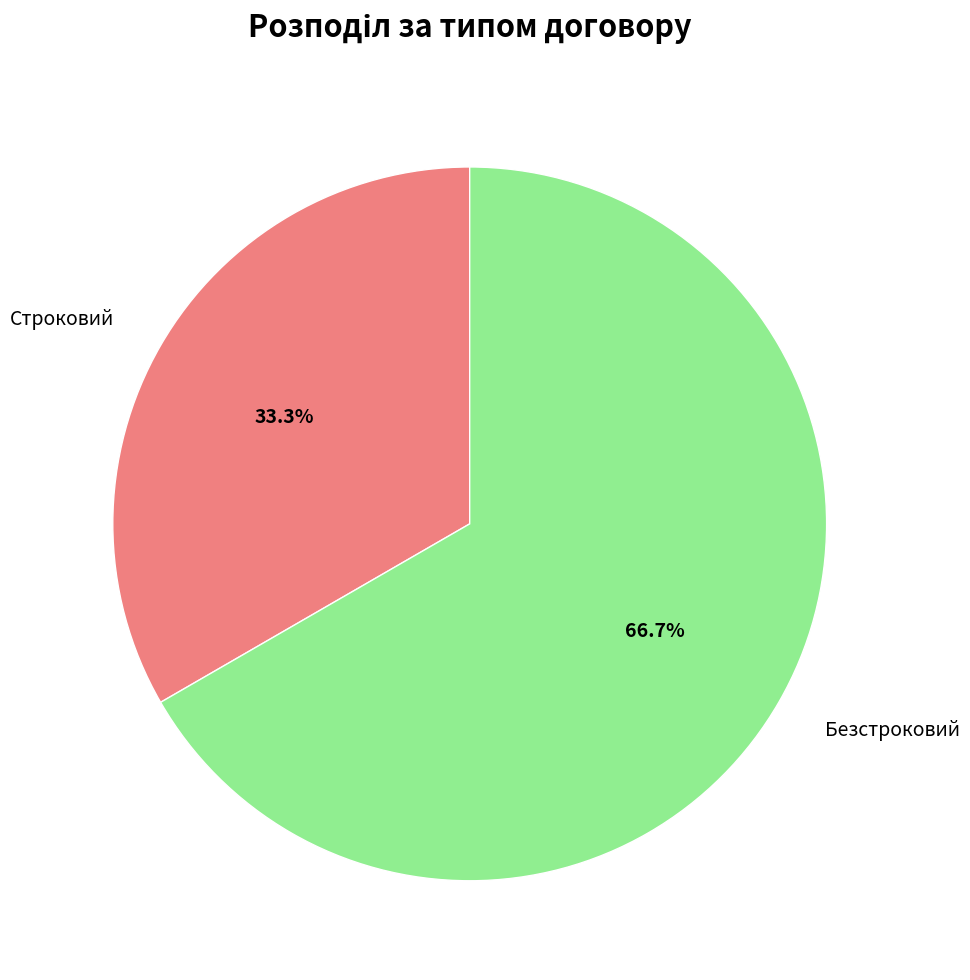

To the nearest percent, what is the difference between the Строковий and Безстроковий slice percentages?

33%